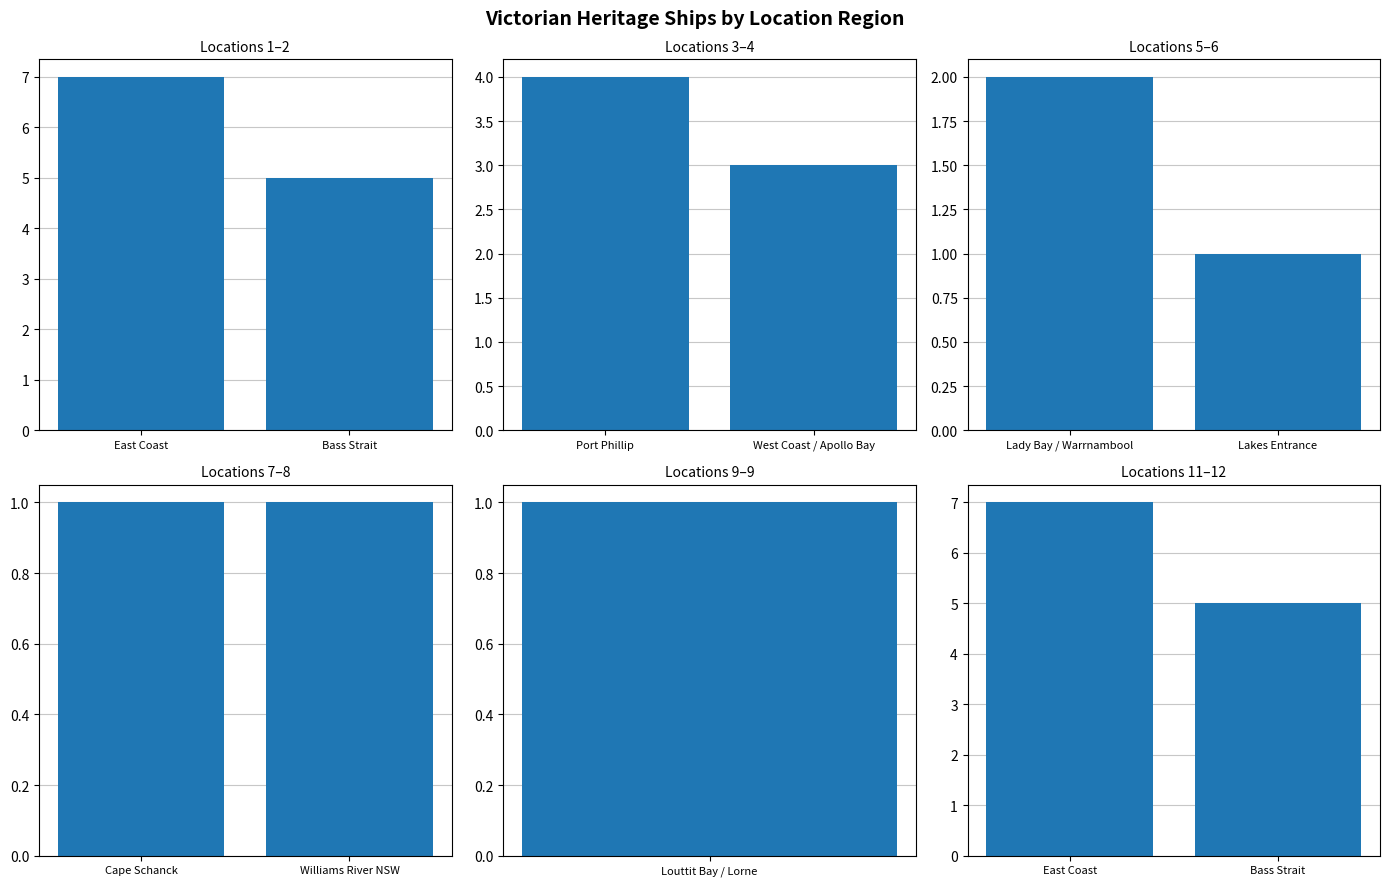

What is the approximate value at East Coast?

7